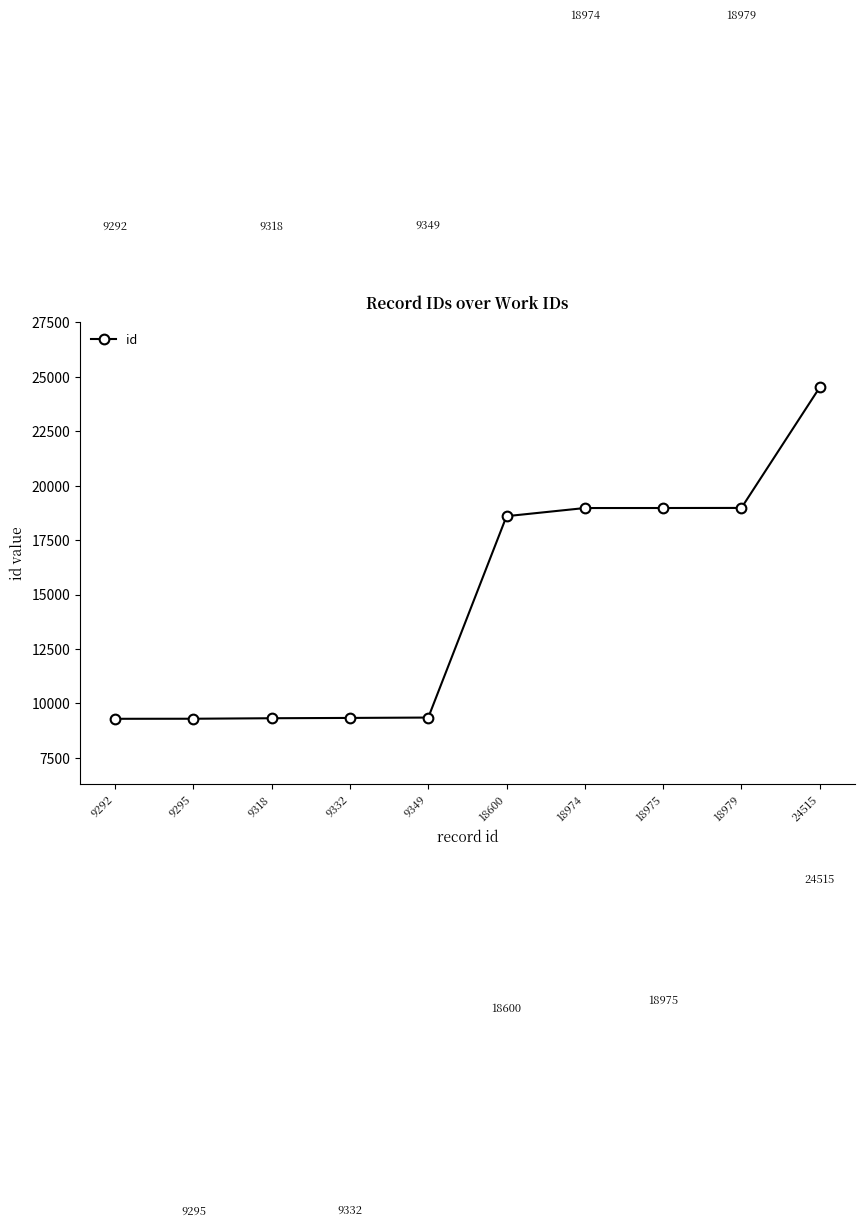

Reading left to right, list all the values displayed in this chart.

9292	9295	9318	9332	9349	18600	18974	18975	18979	24515